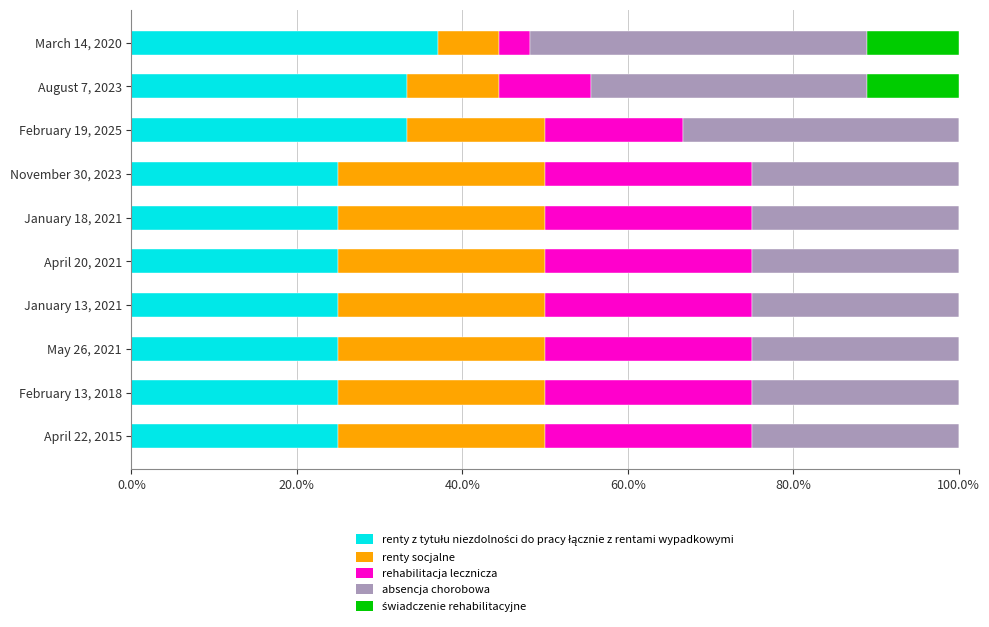

What are all the series names shown in the legend?

renty z tytułu niezdolności do pracy łącznie z rentami wypadkowymi, renty socjalne, rehabilitacja lecznicza, absencja chorobowa, świadczenie rehabilitacyjne